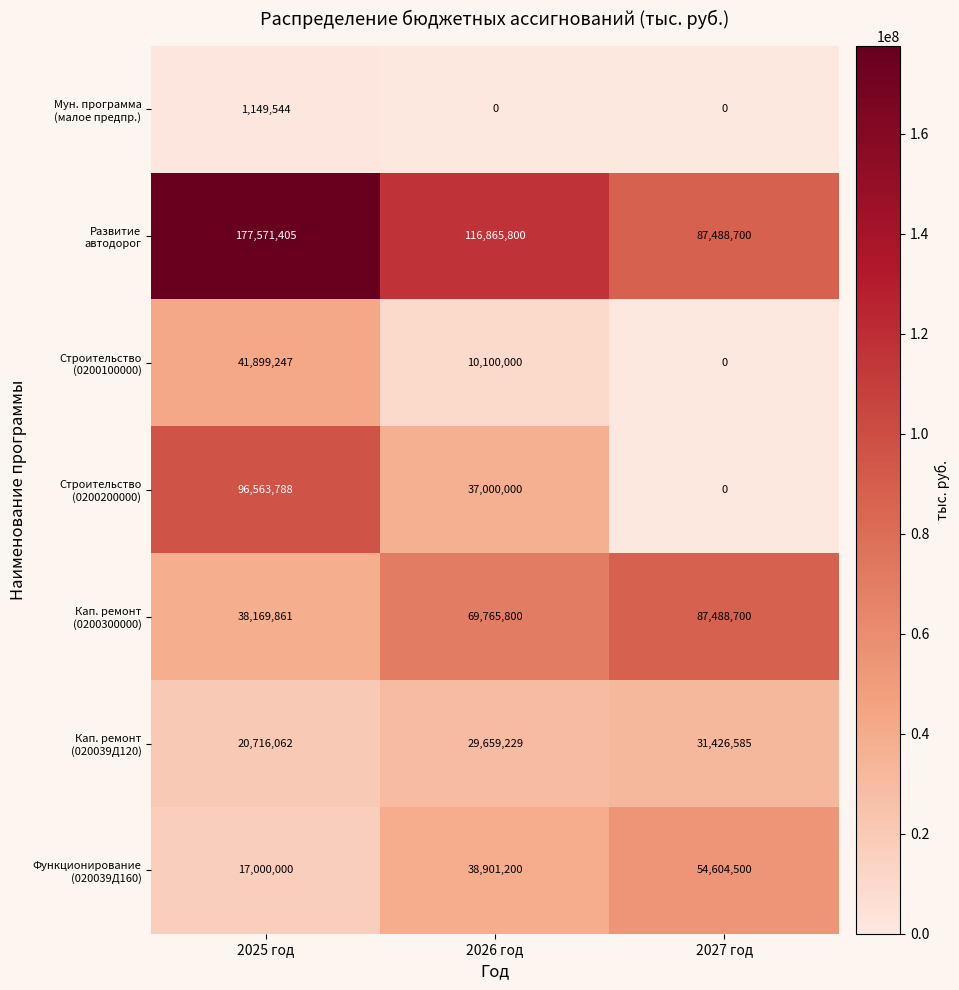

At which category is the sum across all series the highest?

2025 год